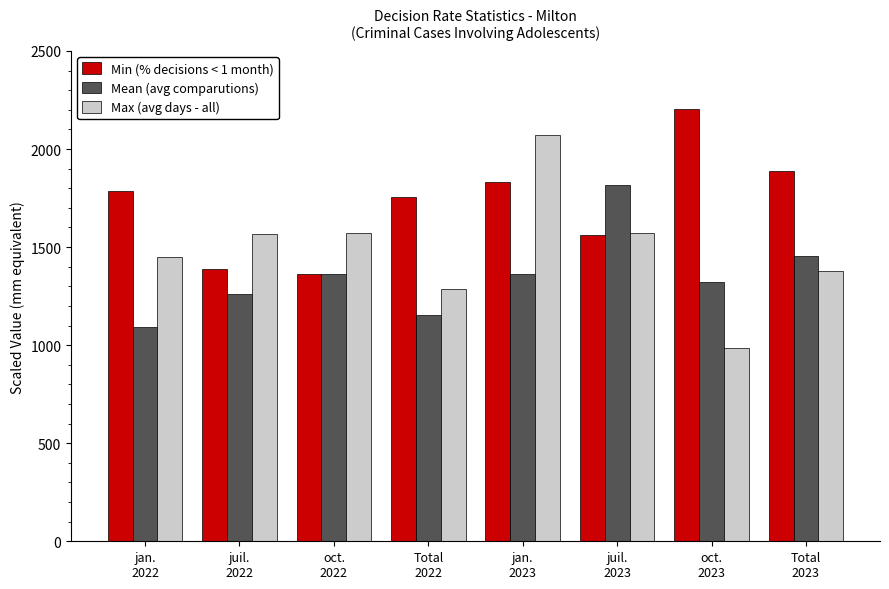

At how many categories does at least one series exceed 1008?

8